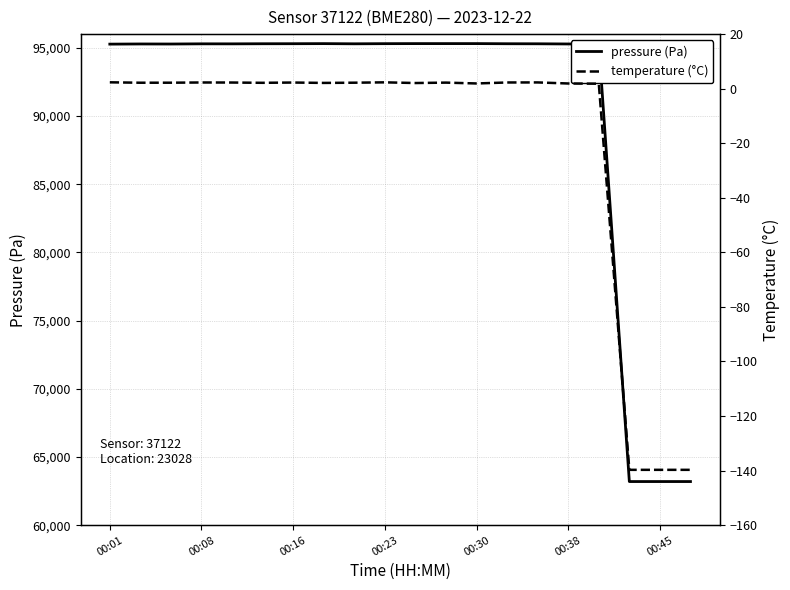

True or false: pressure and temperature intersect in this chart.

False